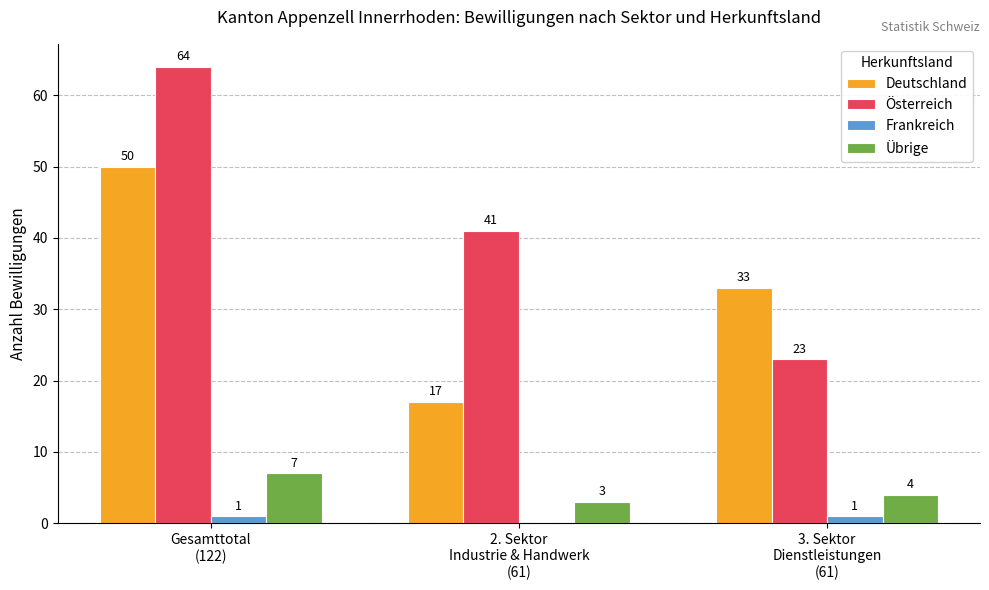

How many distinct data groups are displayed?

4